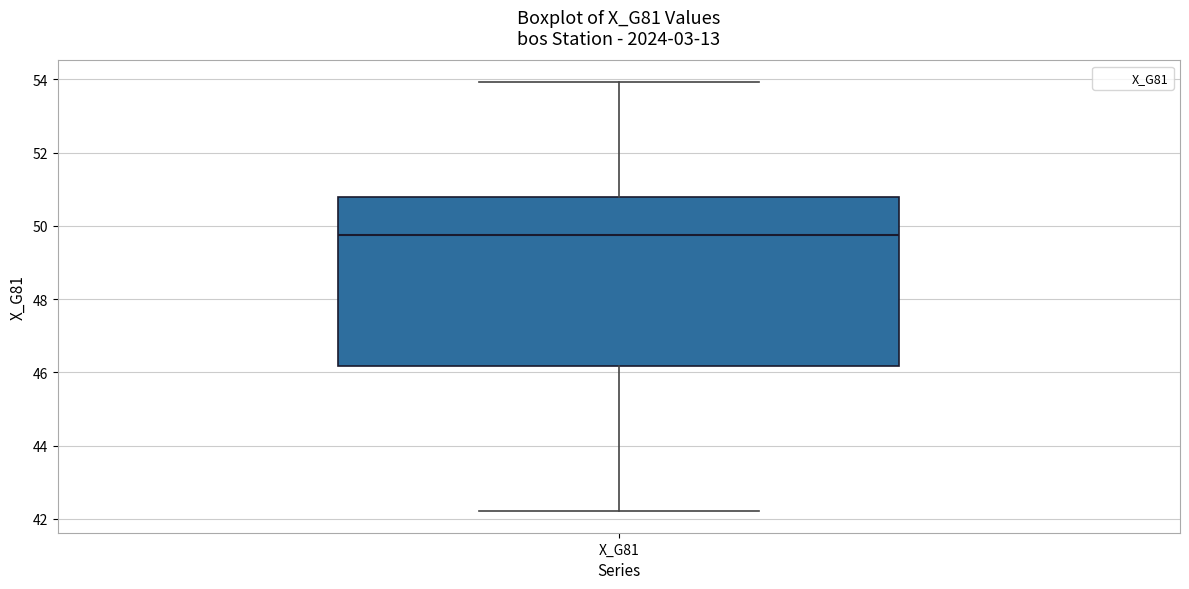

Read this box plot against the y-axis: the position of the median line, the range covered by the box, and the ends of both whiskers. The values are not printed on the chart, so give them approximately, as read against the axis.

median 49.8, box 46.2 to 50.8, whiskers 42.2 to 54.0